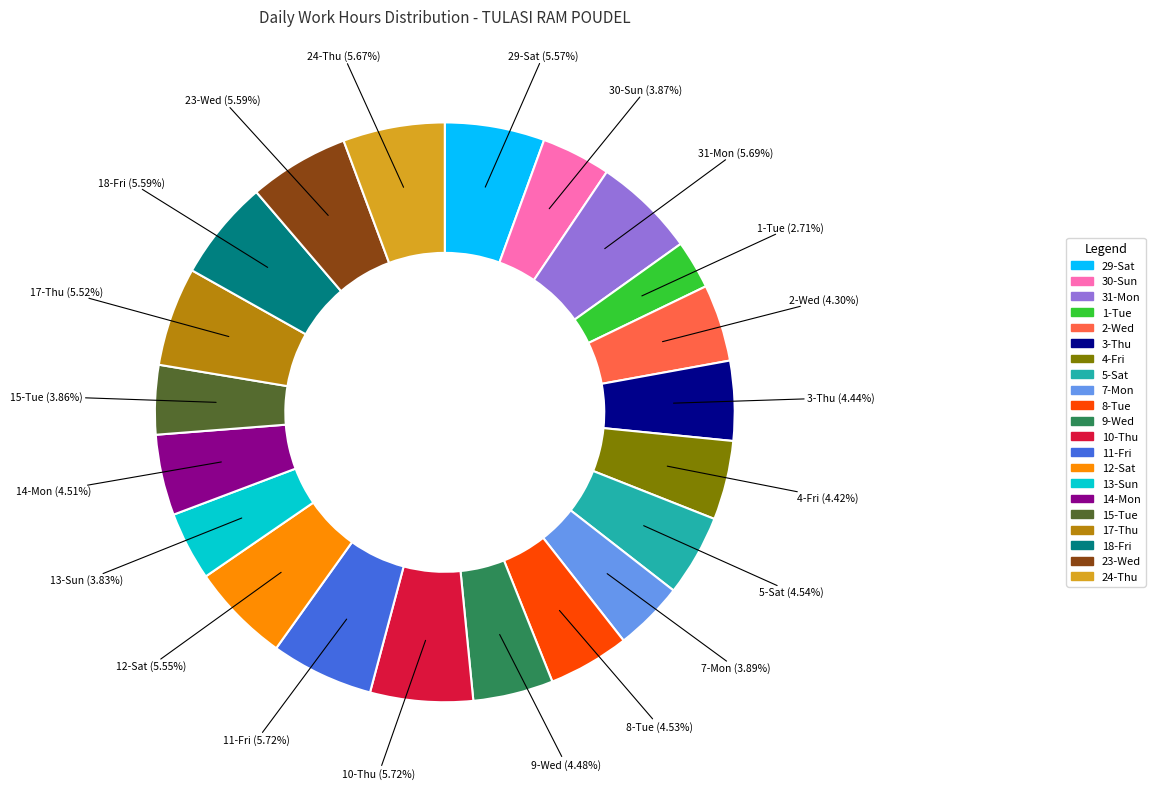

What percentage is NOT represented by 11-Fri?

94.3%